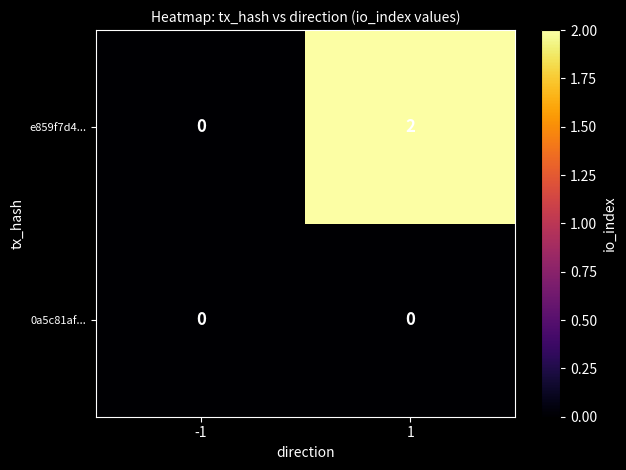

What is the total value across all series at 1?

2